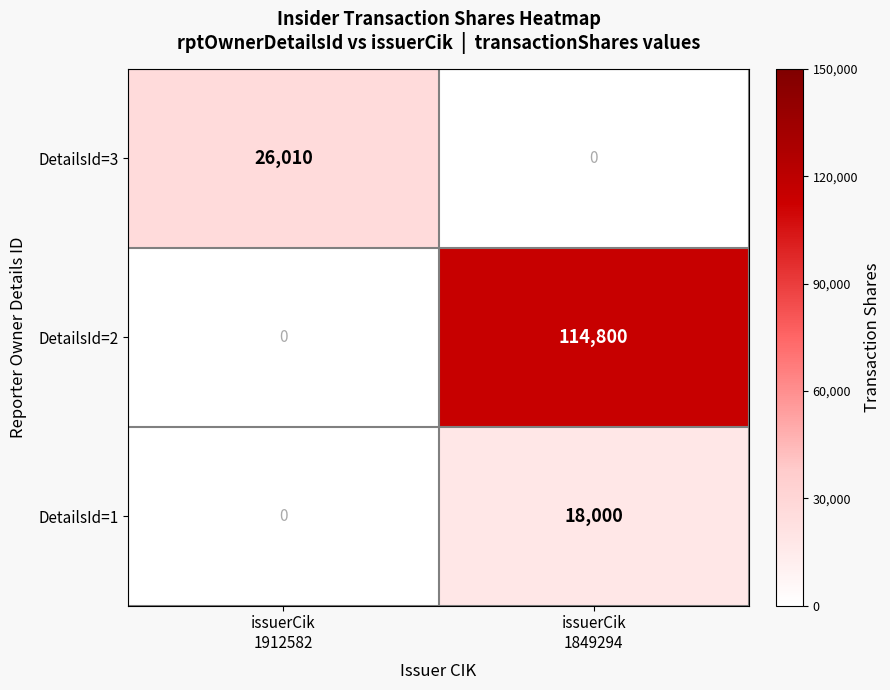

List the series in order of their peak value, lowest first.

DetailsId=1, DetailsId=3, DetailsId=2